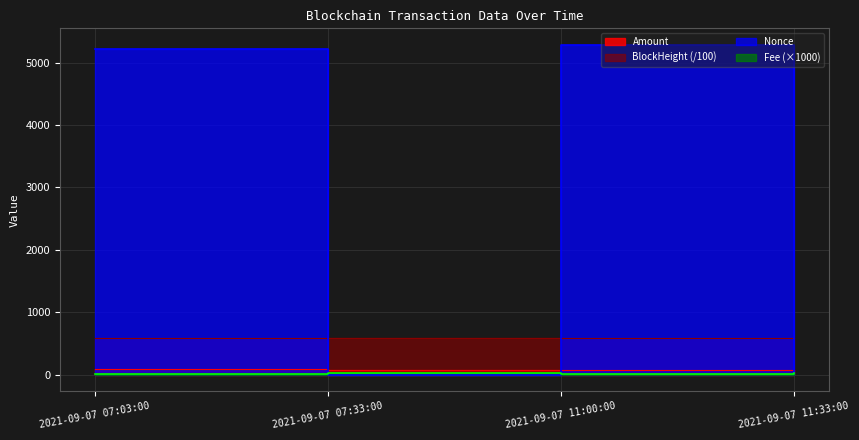

Is the value of BlockHeight at 2021-09-07 11:33:00 greater than the value of Nonce at 2021-09-07 11:00:00?

No